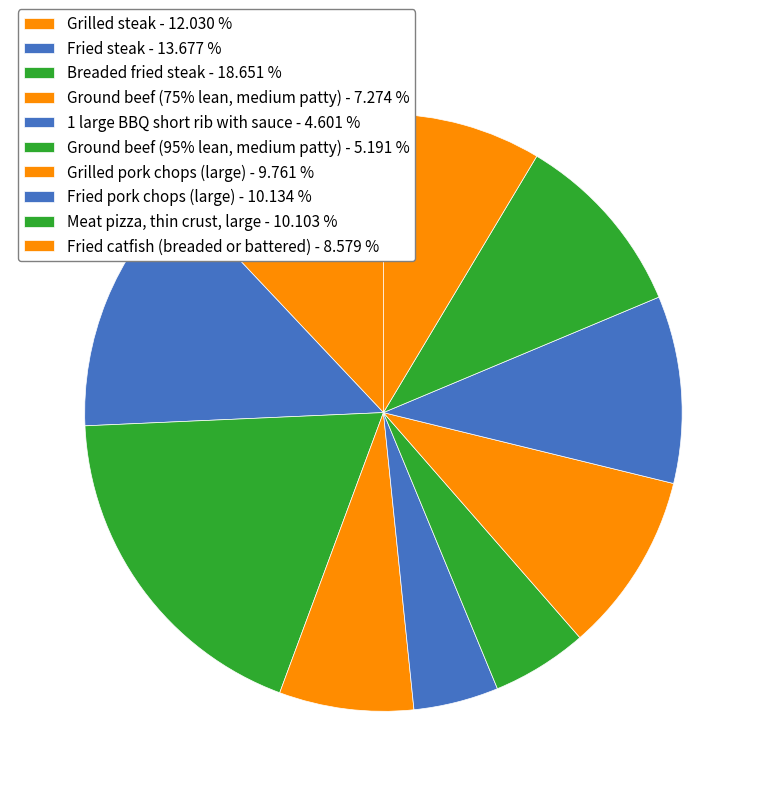

How many slices are in this pie chart?

10